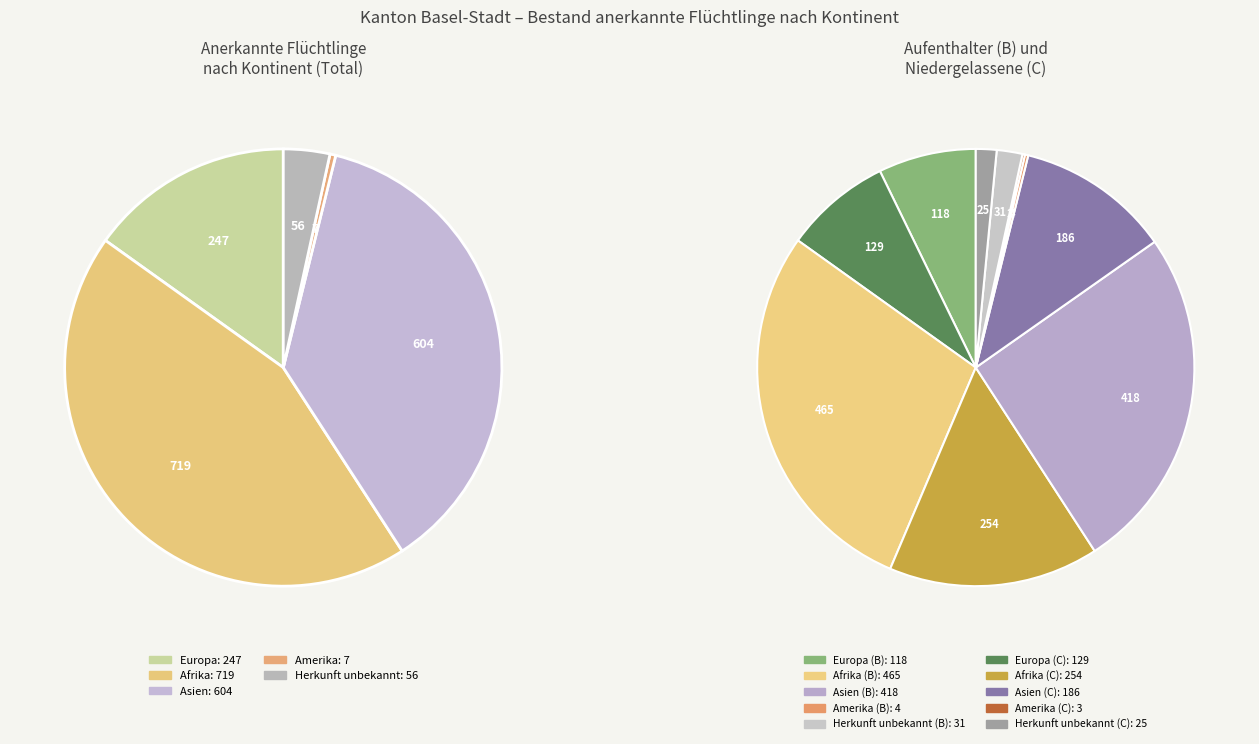

How many slices are in this pie chart?

5